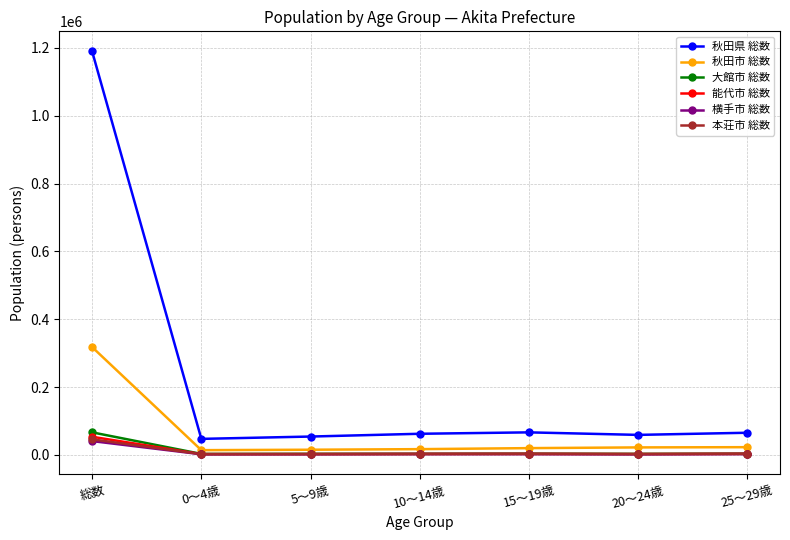

What position from the left is 15～19歳?

5